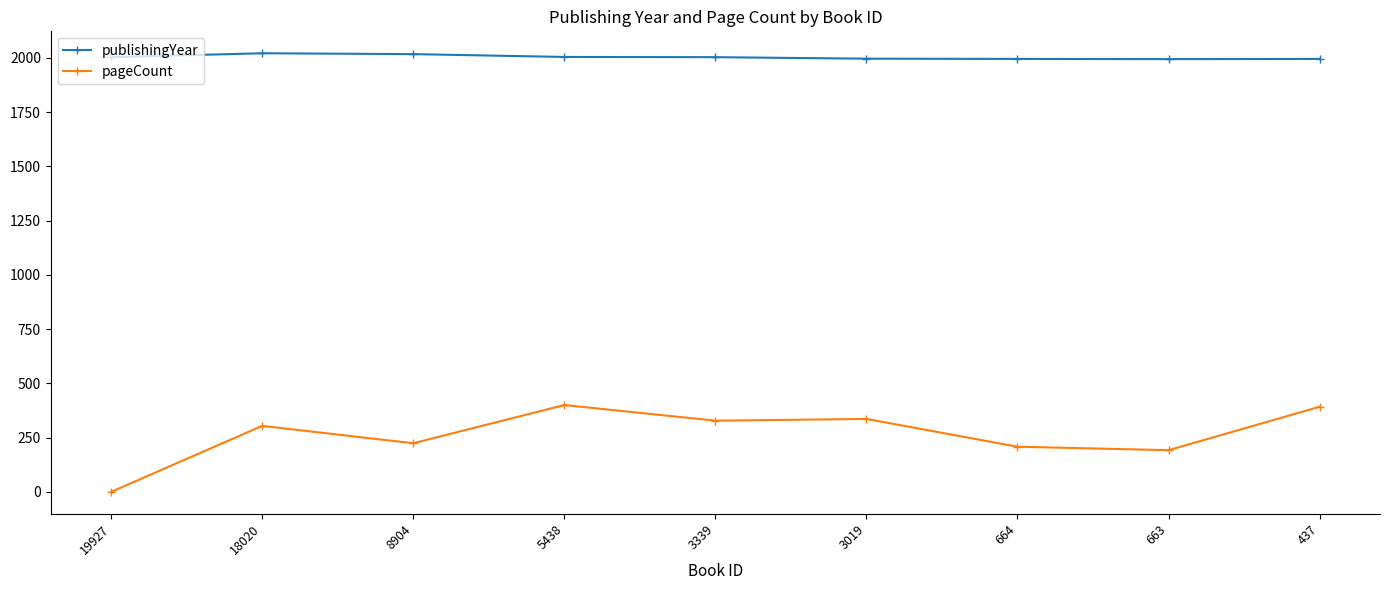

True or false: publishingYear has more than 0 interior local peaks.

True